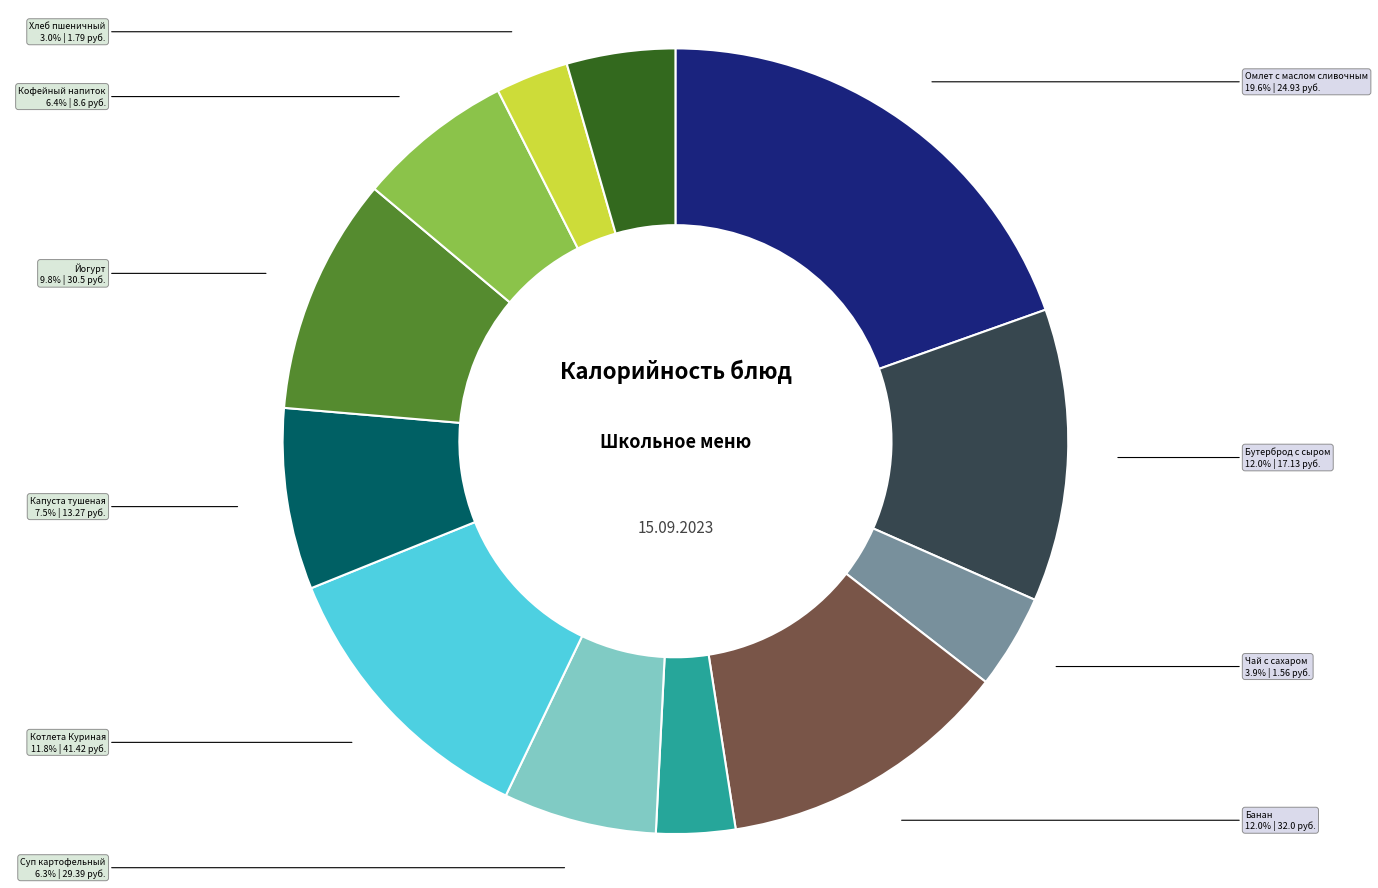

Does any single category account for the majority?

No